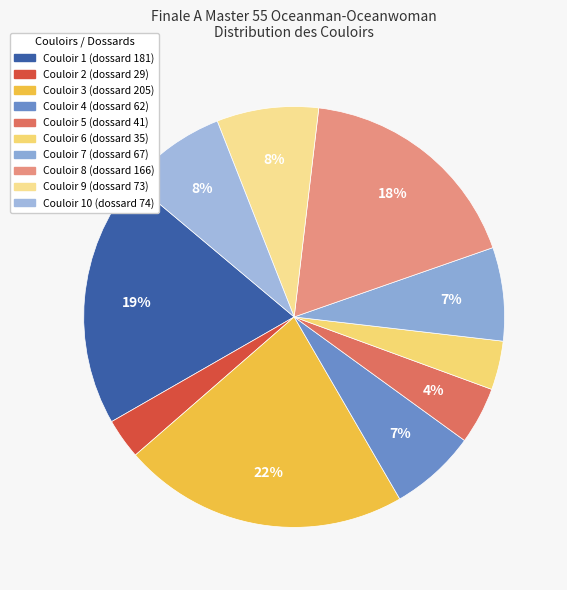

Does any single category account for the majority?

No